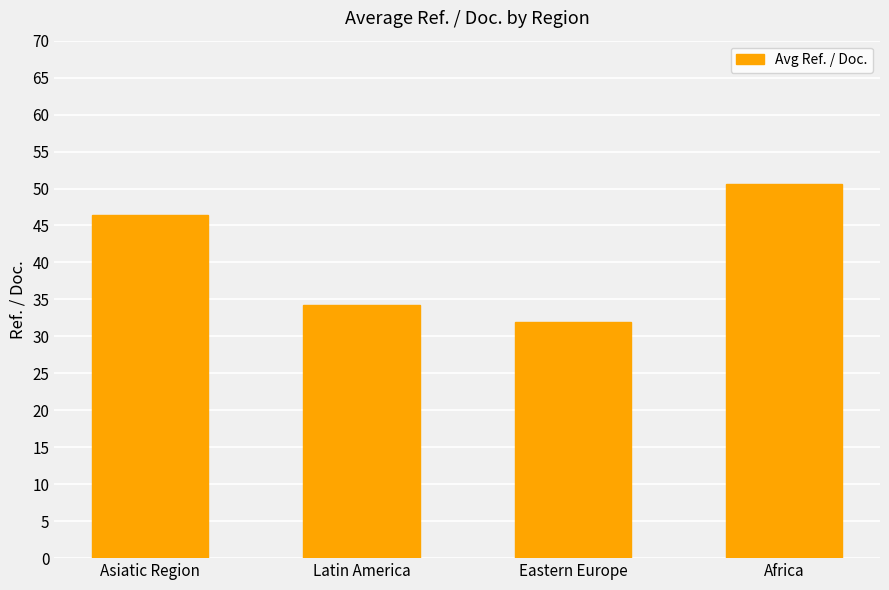

What is the greatest value displayed?

50.6